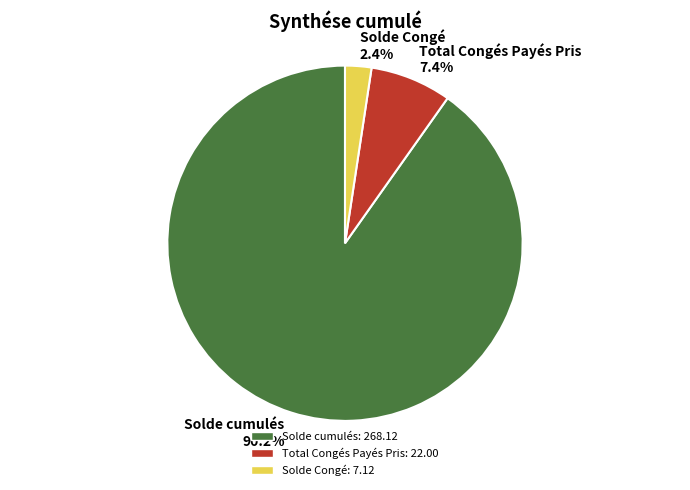

Do Total Congés Payés Pris and Solde Congé together represent more than half of the pie?

No